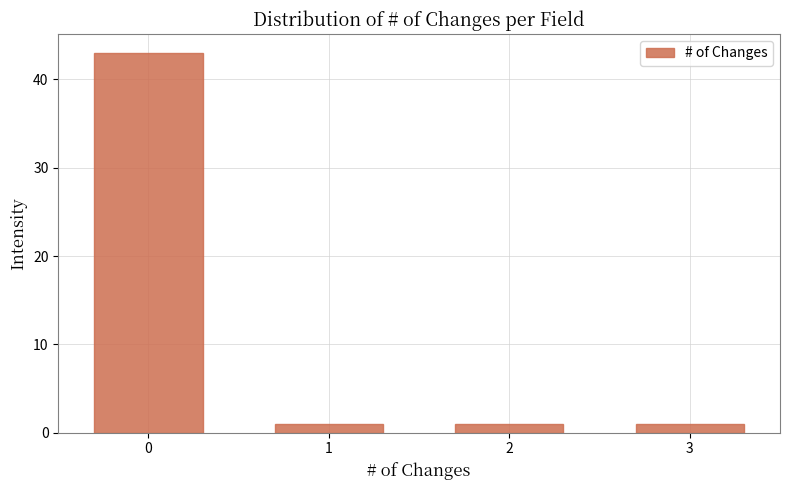

Reading right to left, what are all the values shown in this chart?

3=1	2=1	1=1	0=43